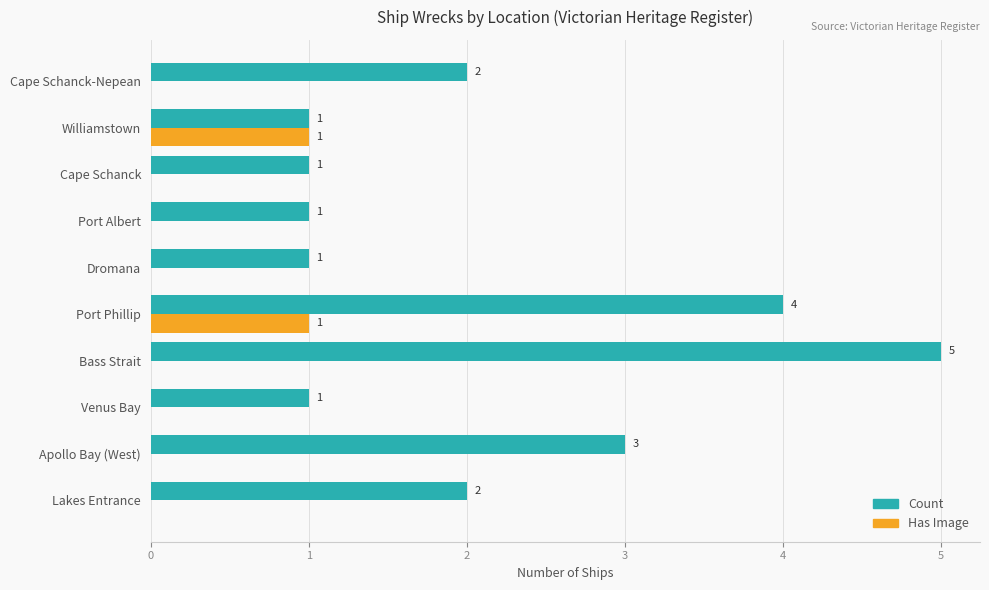

What is the total value across all series at Port Phillip?

5